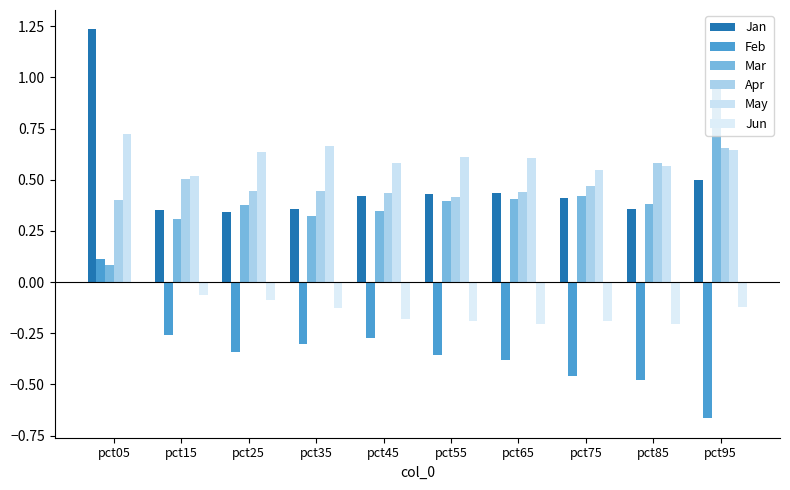

What is the value of the Jan bar at the 2nd from the left?

0.4